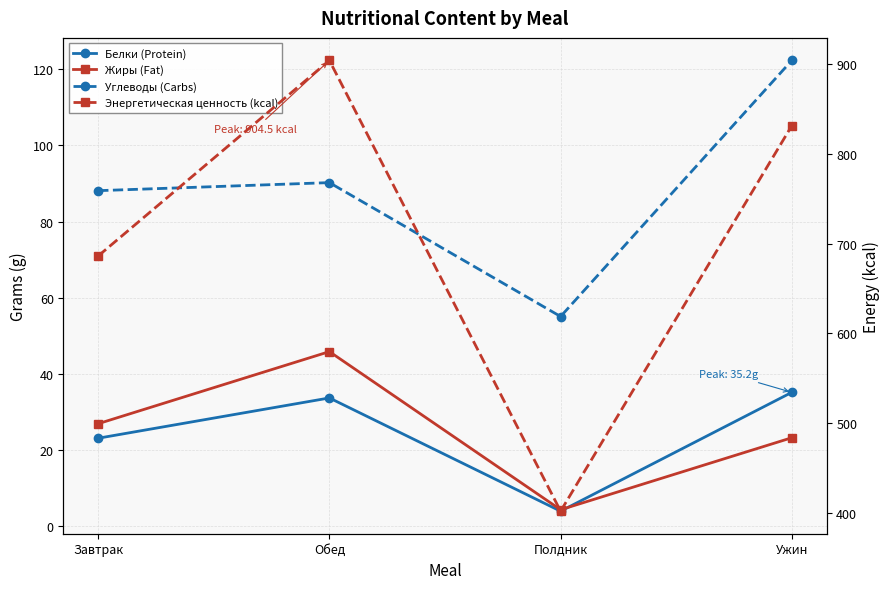

Does the chart have visible grid lines?

Yes